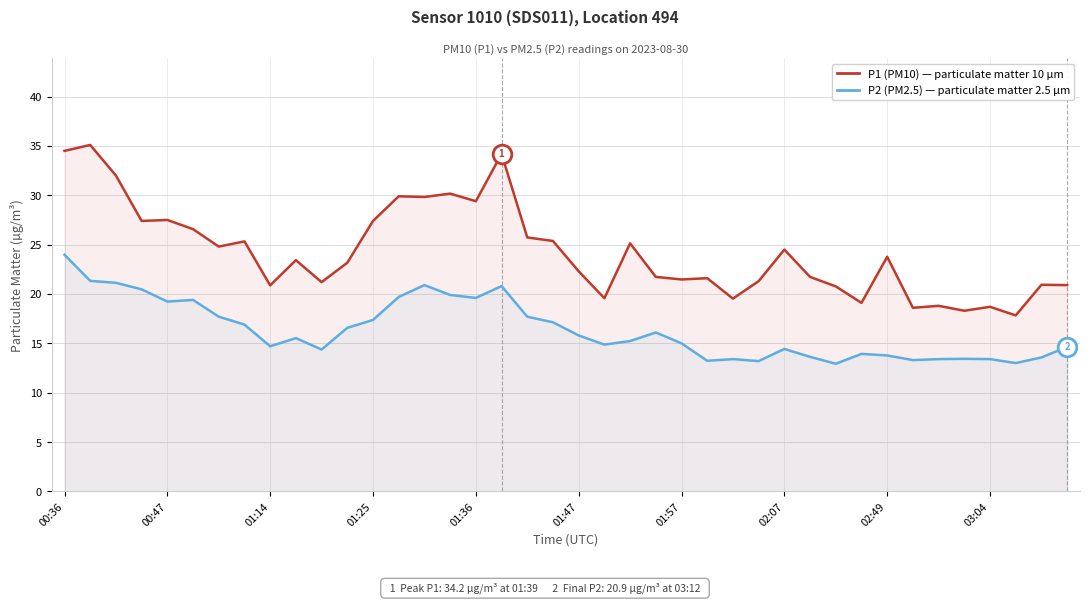

At how many categories does at least one series exceed 24?

18